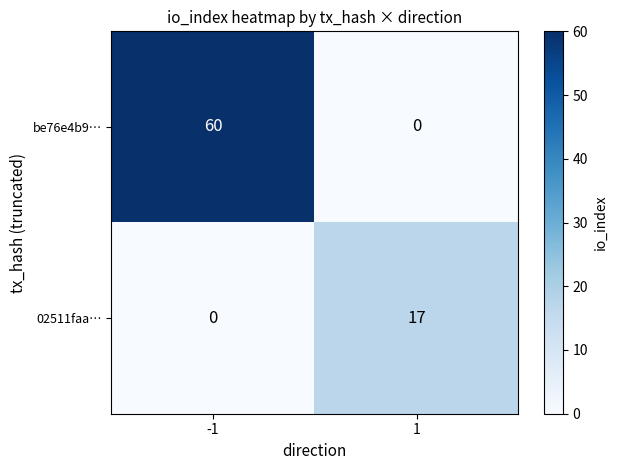

What is the total value across all series at -1?

60